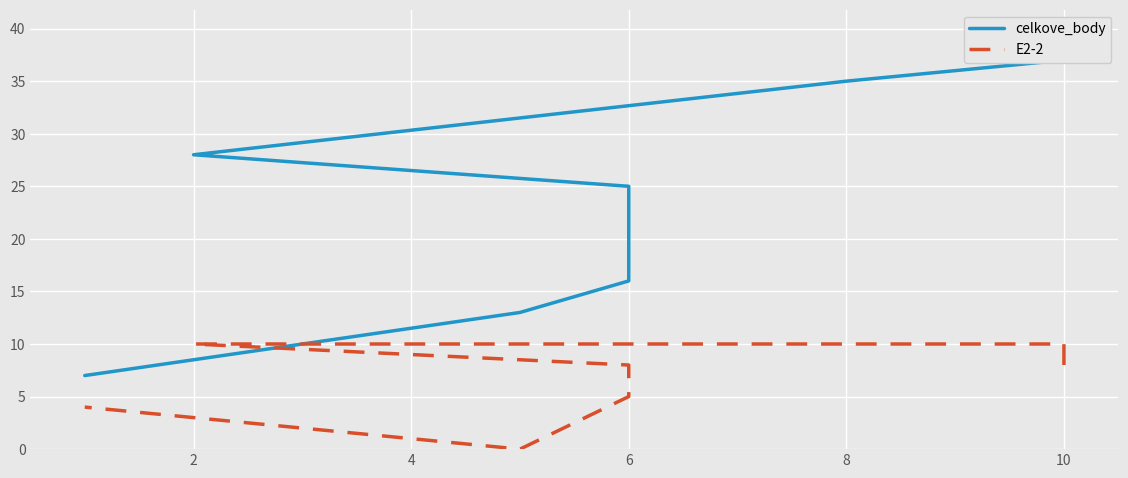

Is the value of E2-2 at 8 greater than the value of celkove_body at 2?

No